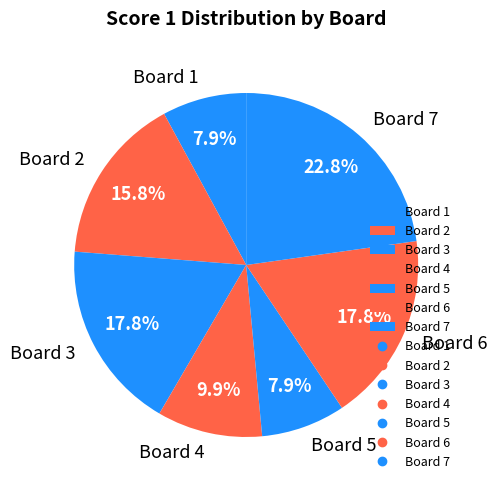

Is the sum of Board 2 and Board 6 greater than half?

No